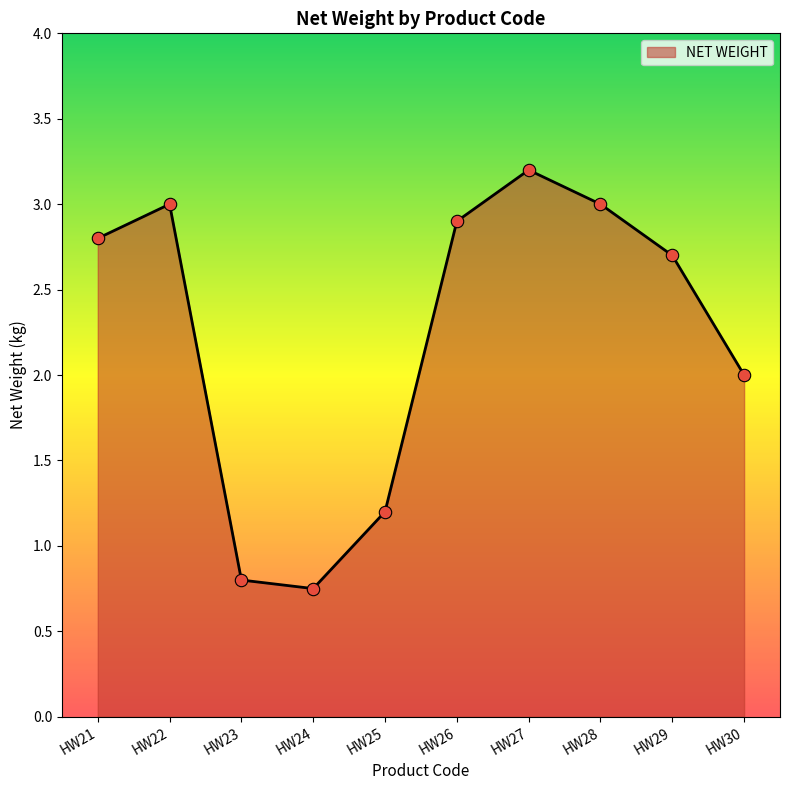

Between HW23 and HW26, which is larger?

HW26